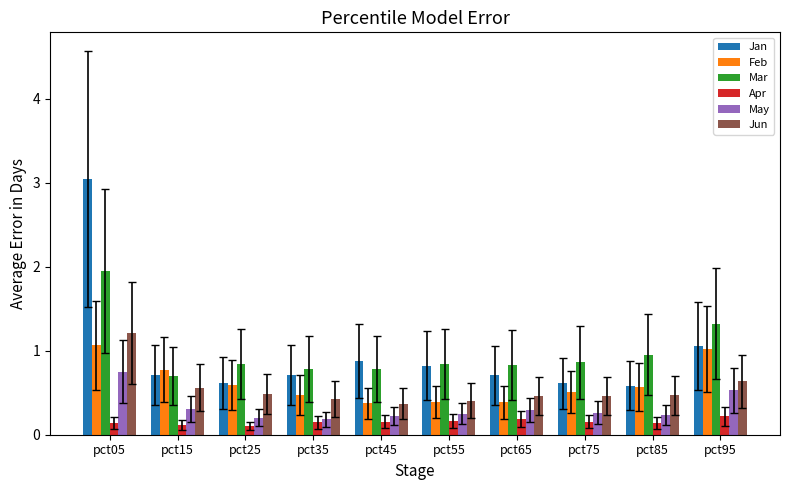

At which category is the sum across all series the highest?

pct05